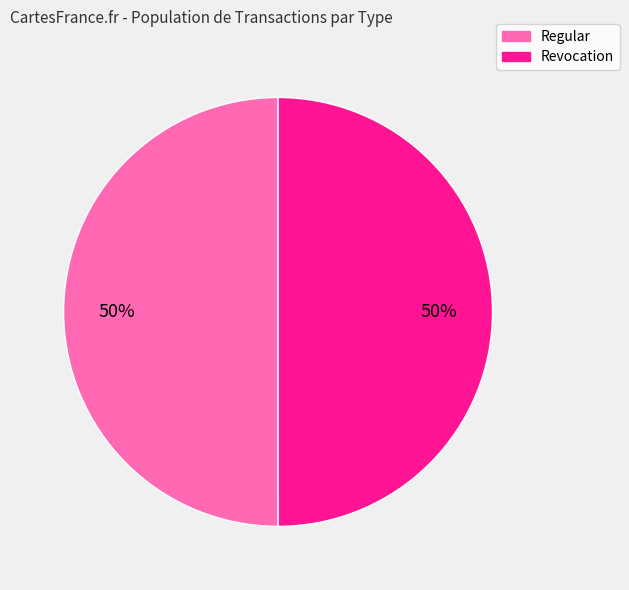

Do Revocation and Regular together represent more than half of the pie?

Yes